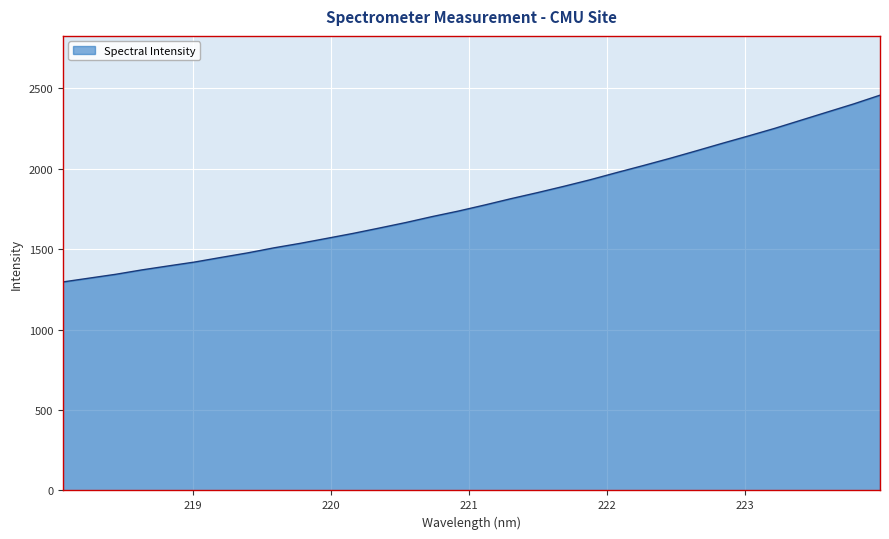

True or false: there are more than 1 points higher than both neighbors.

False